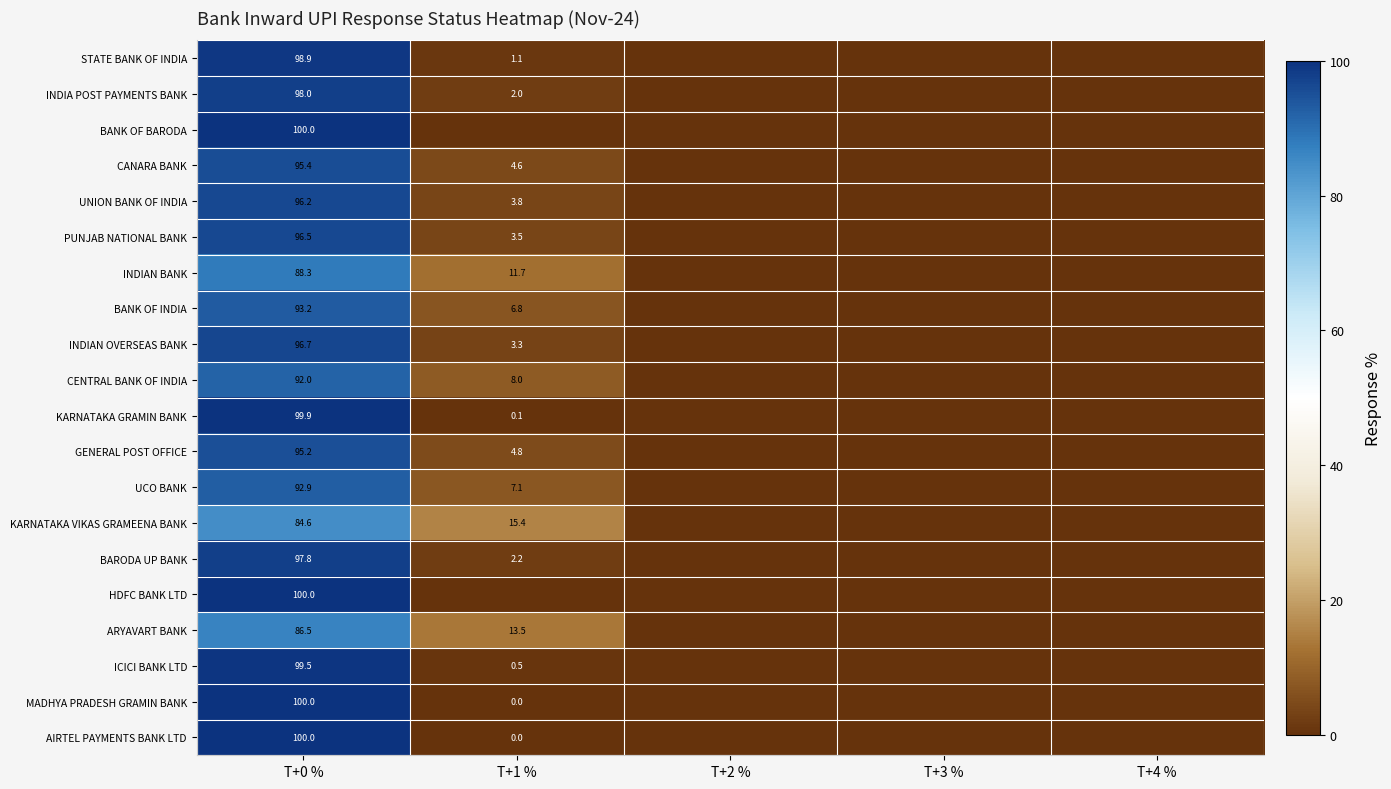

Which label corresponds to the largest value in the chart?

T+0 %